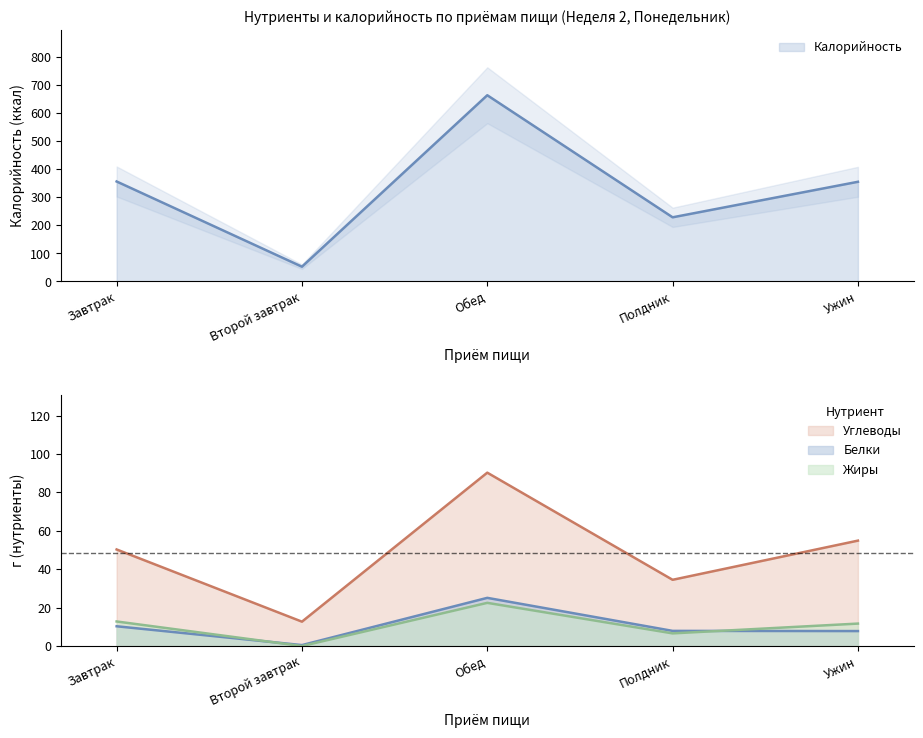

In Калорийность, how many points are higher than both neighbors (excluding endpoints)?

1